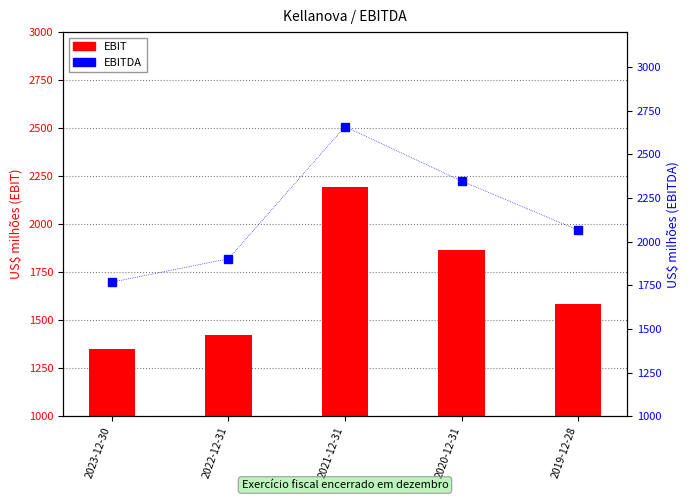

What is the label of the 3rd bar from the right?

2021-12-31